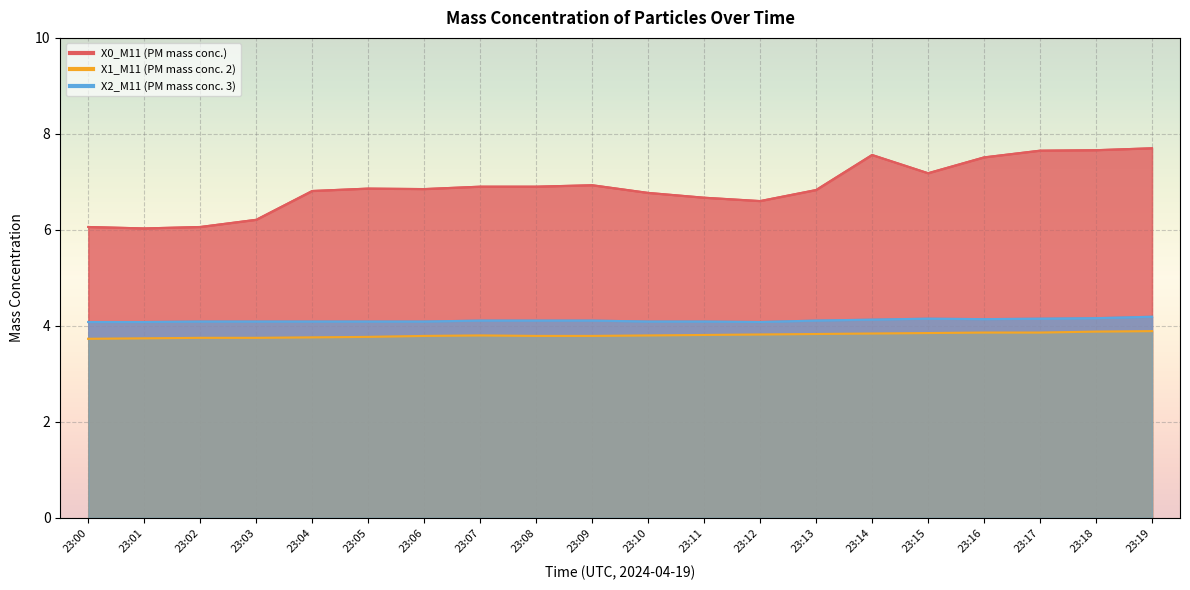

List the labels in order of X0_M11 (PM mass conc.) value, largest first.

23:19, 23:18, 23:17, 23:14, 23:16, 23:15, 23:09, 23:07, 23:08, 23:05, 23:06, 23:13, 23:04, 23:10, 23:11, 23:12, 23:03, 23:00, 23:02, 23:01